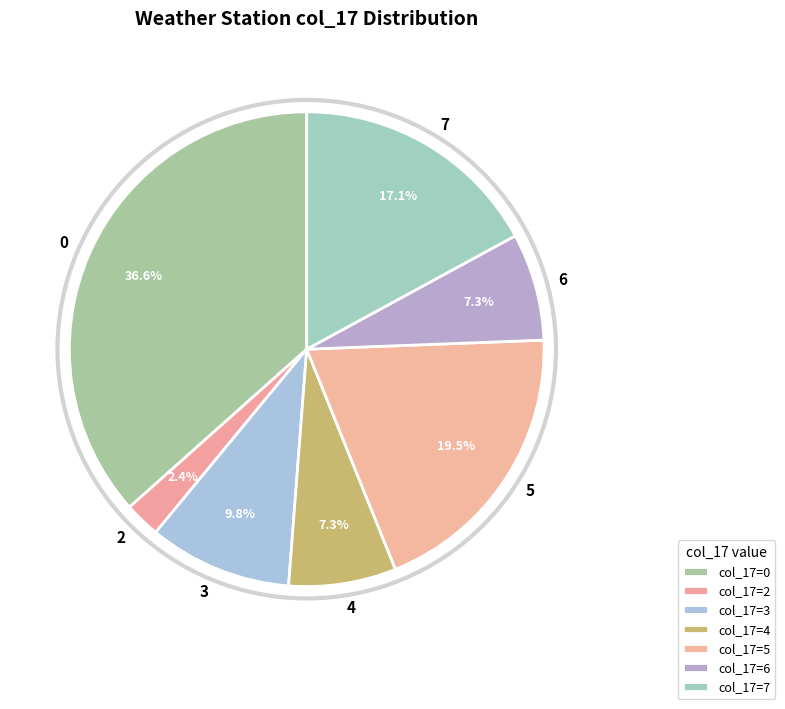

What portion of the pie excludes 2?

97.6%